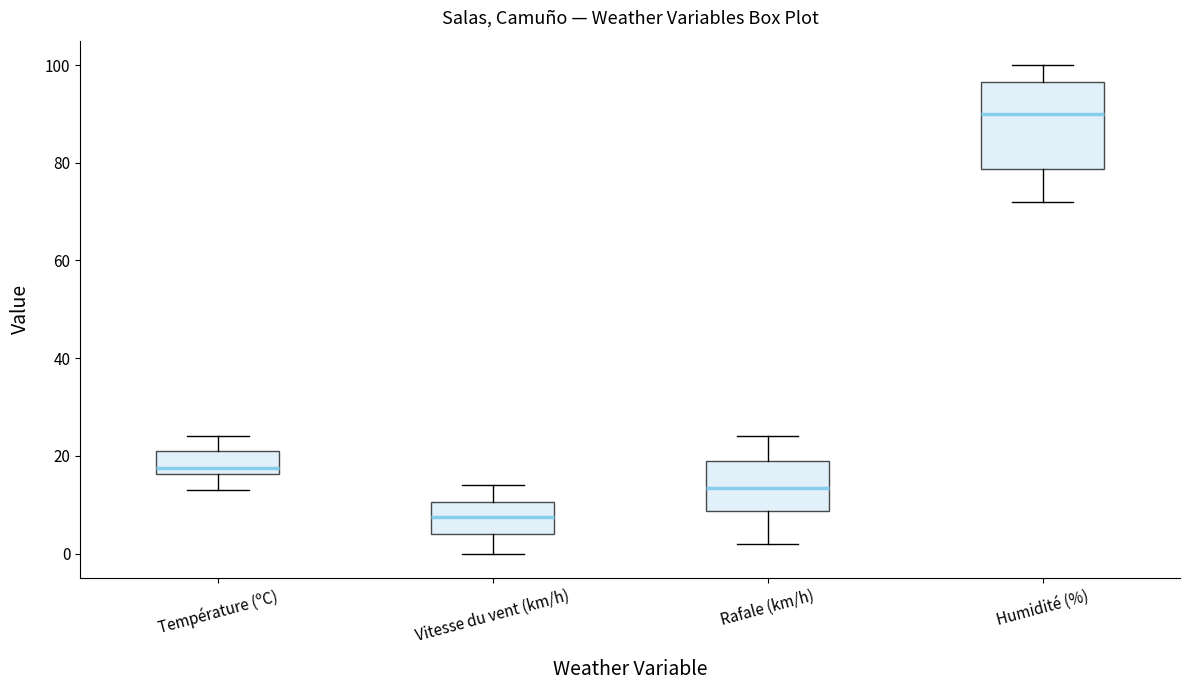

Which box's median line is the lowest?

Vitesse du vent (km/h)